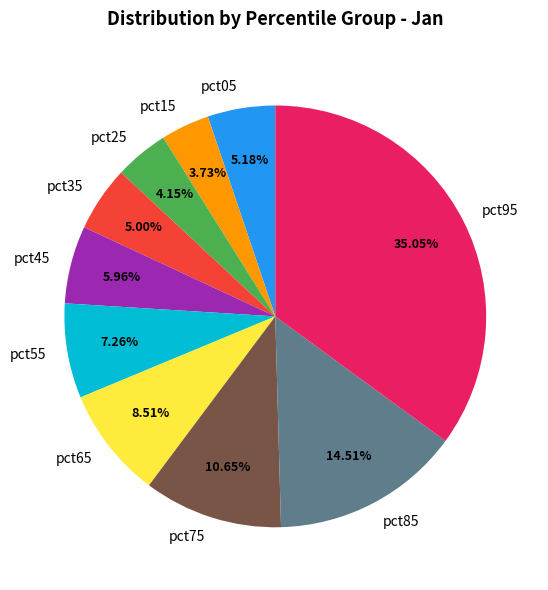

Is there any slice that represents more than half of the pie?

No